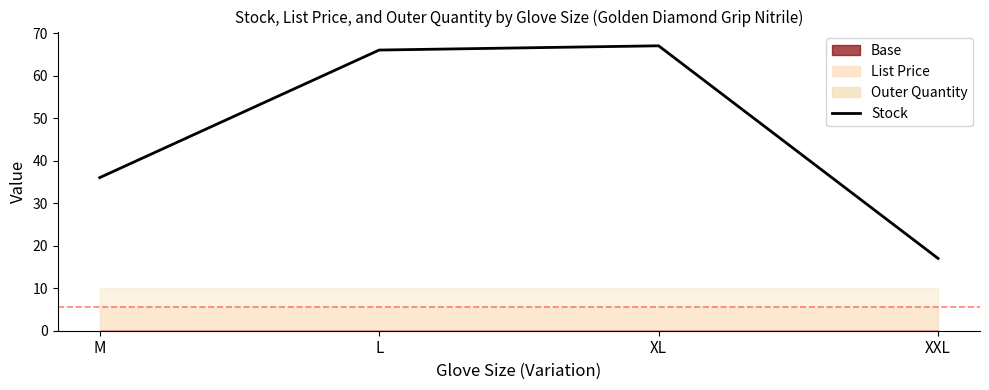

What is the sum of all values?

186